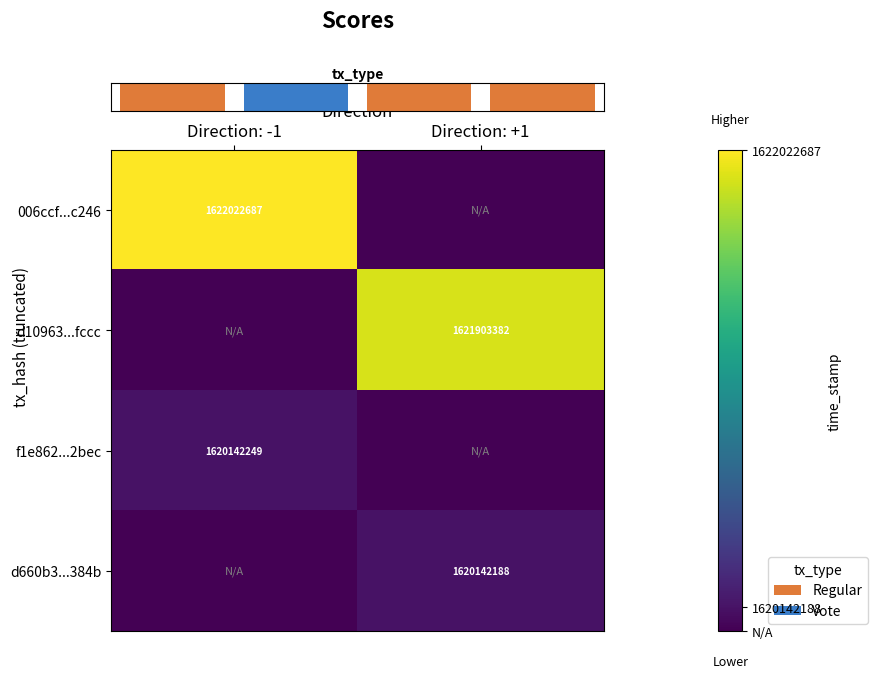

Which category has the highest value across all series?

Direction: -1